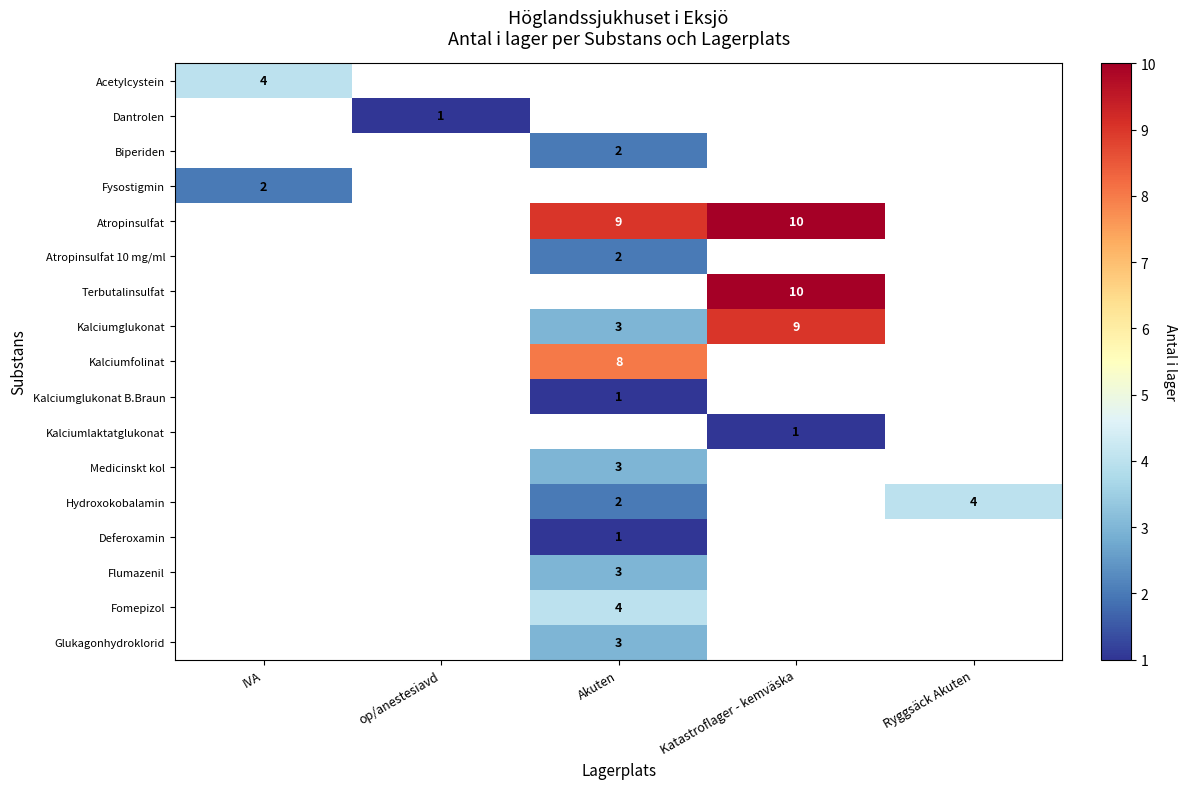

At how many categories does at least one series exceed 9?

1